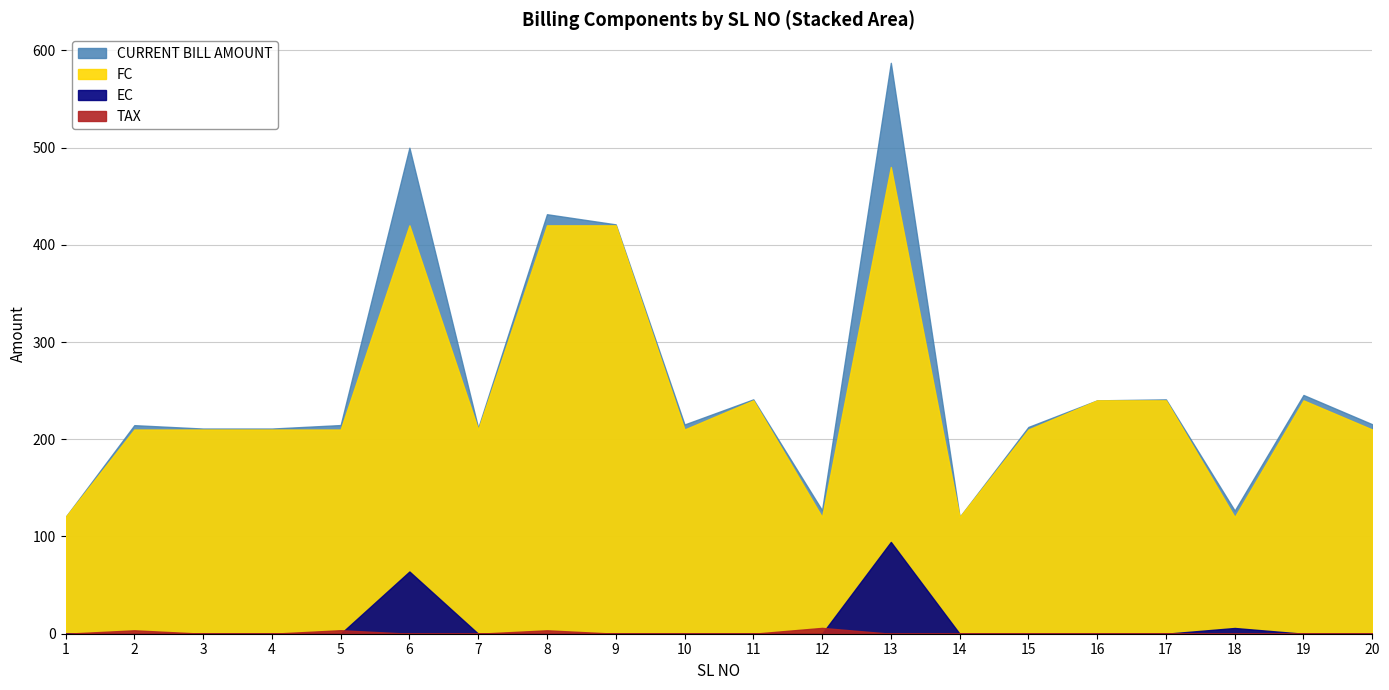

Reading left to right, what are all the values shown in this chart?

FC: 1=120.0	2=210.0	3=210.0	4=210.0	5=210.0	6=420.0	7=210.0	8=420.0	9=420.0	10=210.0	11=240.0	12=120.0	13=480.0	14=120.0	15=210.0	16=240.0	17=240.0	18=120.0	19=240.0	20=210.0
EC: 1=0.0	2=0.0	3=0.0	4=0.0	5=0.0	6=64.0	7=0.0	8=0.0	9=0.0	10=0.0	11=0.0	12=0.0	13=94.4	14=0.0	15=0.0	16=0.0	17=0.0	18=5.9	19=0.0	20=0.0
TAX: 1=0.0	2=3.5	3=0.0	4=0.0	5=3.6	6=0.0	7=0.0	8=3.5	9=0.0	10=0.0	11=0.0	12=6.0	13=0.0	14=0.0	15=0.0	16=0.0	17=0.0	18=0.0	19=0.0	20=0.0
CURRENT BILL AMOUNT: 1=120.0	2=214.5	3=211.0	4=211.0	5=214.6	6=499.8	7=211.6	8=431.4	9=421.0	10=215.2	11=241.0	12=127.0	13=587.1	14=120.0	15=212.7	16=240.0	17=241.0	18=126.7	19=245.5	20=215.4